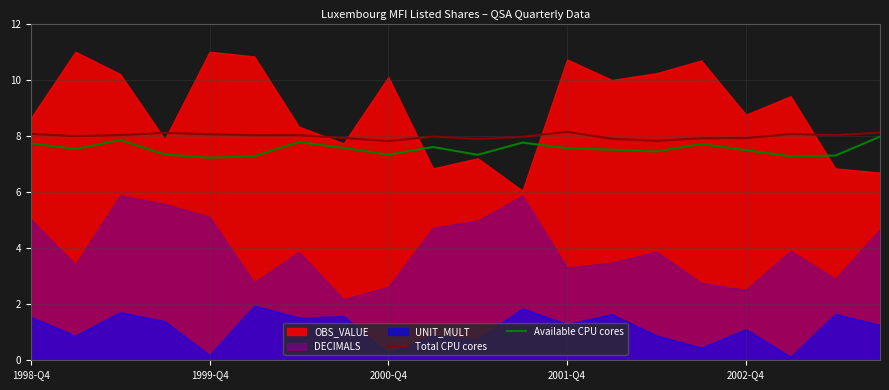

The value of Total CPU cores at 13 is 7.9. True or false?

True